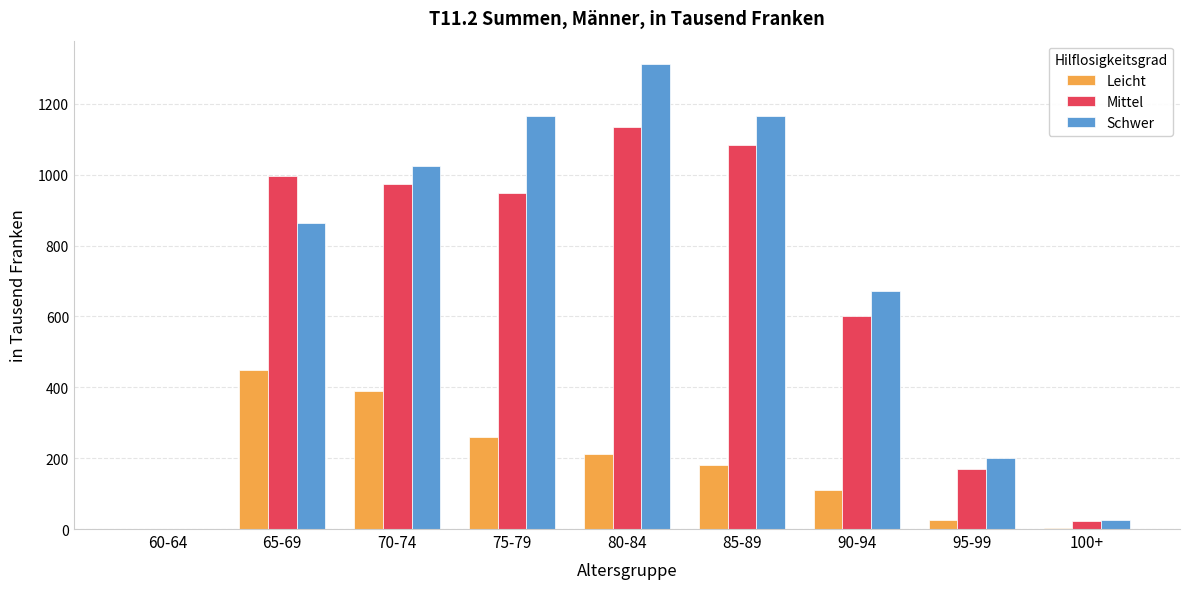

Where is Leicht nearest to the value 224?

80-84